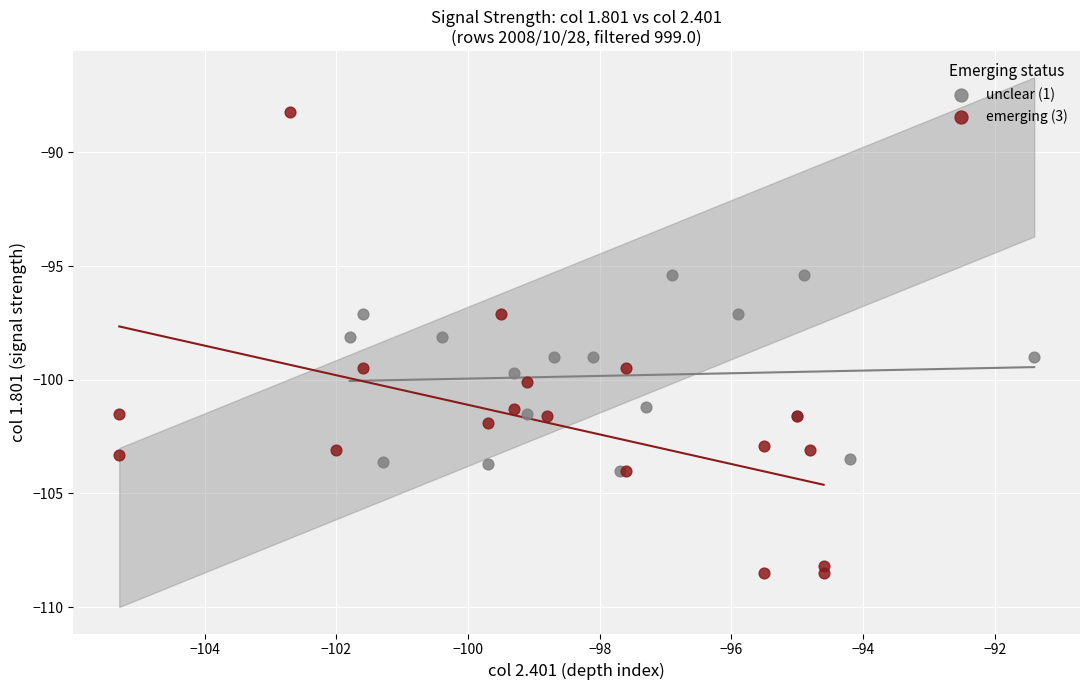

Which series has the widest spread of Y values?

emerging (3)